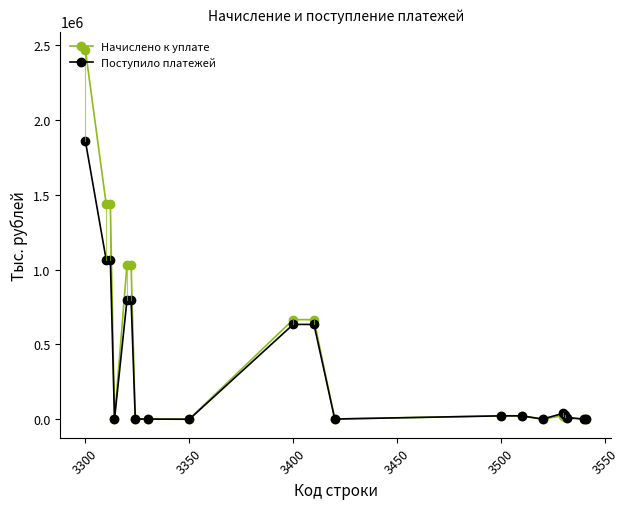

List the series in order of their peak value, lowest first.

Поступило платежей, Начислено к уплате